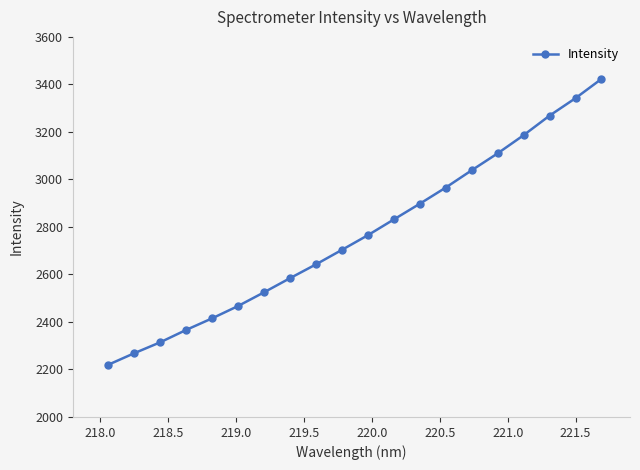

What is the value of the 12th point from the left?

2831.5